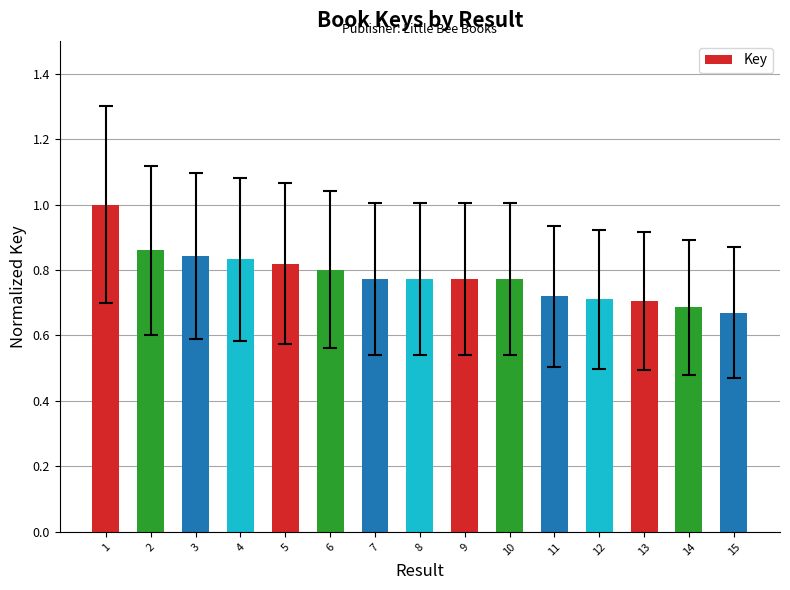

Which has a higher value, 9 or 4?

4